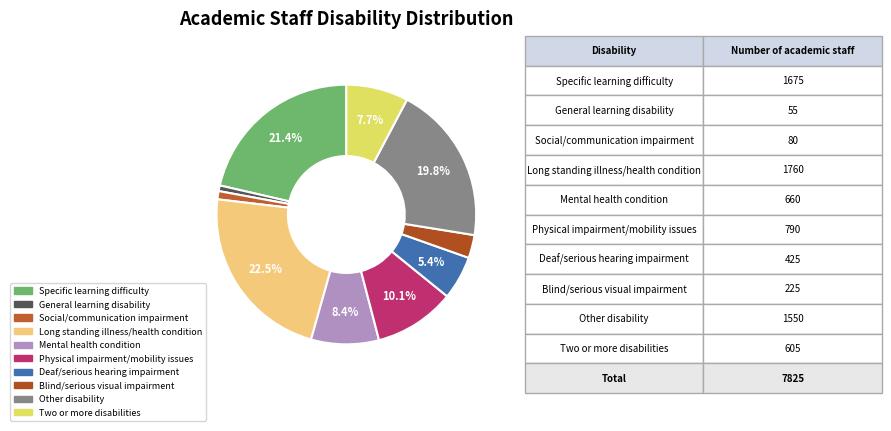

Which slice is the largest?

A long standing illness or health condition